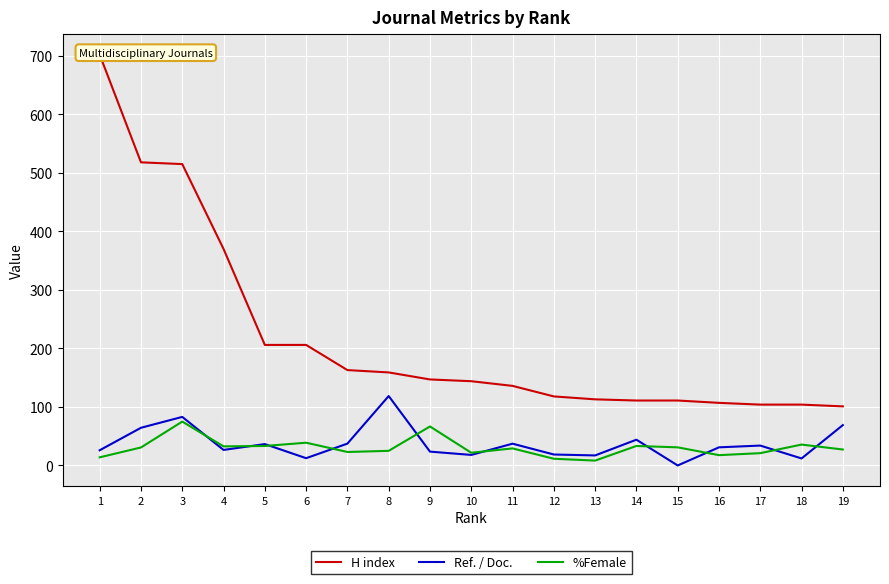

Reading right to left, list all the values displayed in this chart.

H index: 101.0	104.0	104.0	107.0	111.0	111.0	113.0	118.0	136.0	144.0	147.0	159.0	163.0	206.0	206.0	370.0	515.0	518.0	702.0
Ref. / Doc.: 69.0	12.0	34.0	31.0	0.0	44.0	17.2	18.7	37.2	18.0	23.7	118.6	37.4	12.4	36.5	26.6	83.0	64.4	26.0
%Female: 27.3	35.7	21.1	17.6	31.0	33.3	8.3	11.5	29.2	21.7	66.7	25.0	23.1	38.9	33.3	32.6	75.0	30.8	13.9